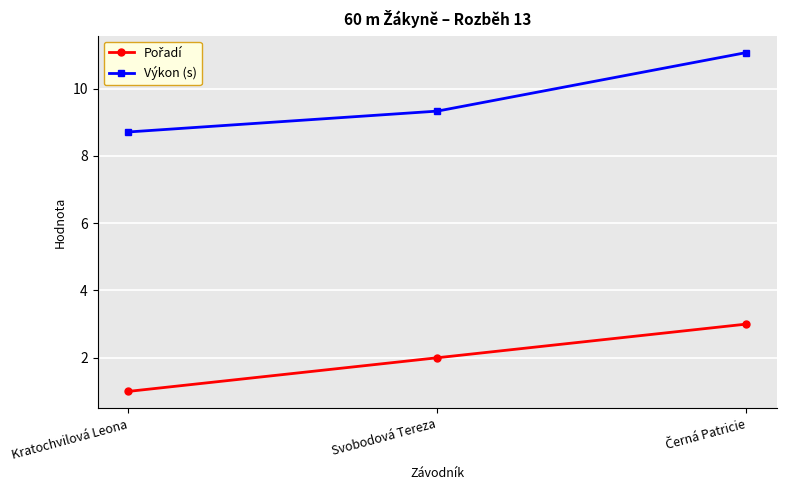

Which category has the lowest value across all series?

Kratochvilová Leona